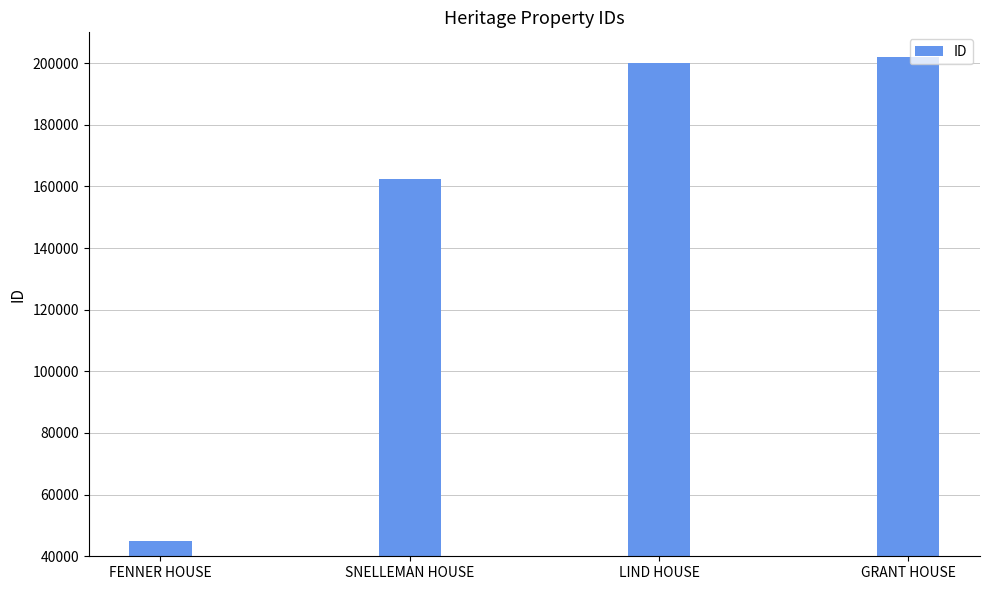

Count the number of data series in this chart.

1